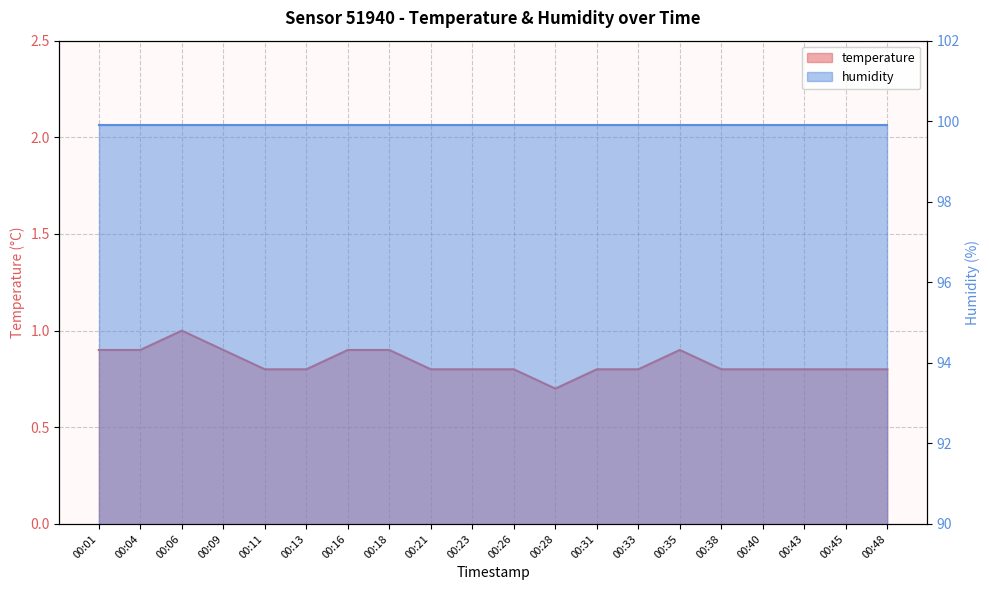

What value does the data have at 00:31?

0.8